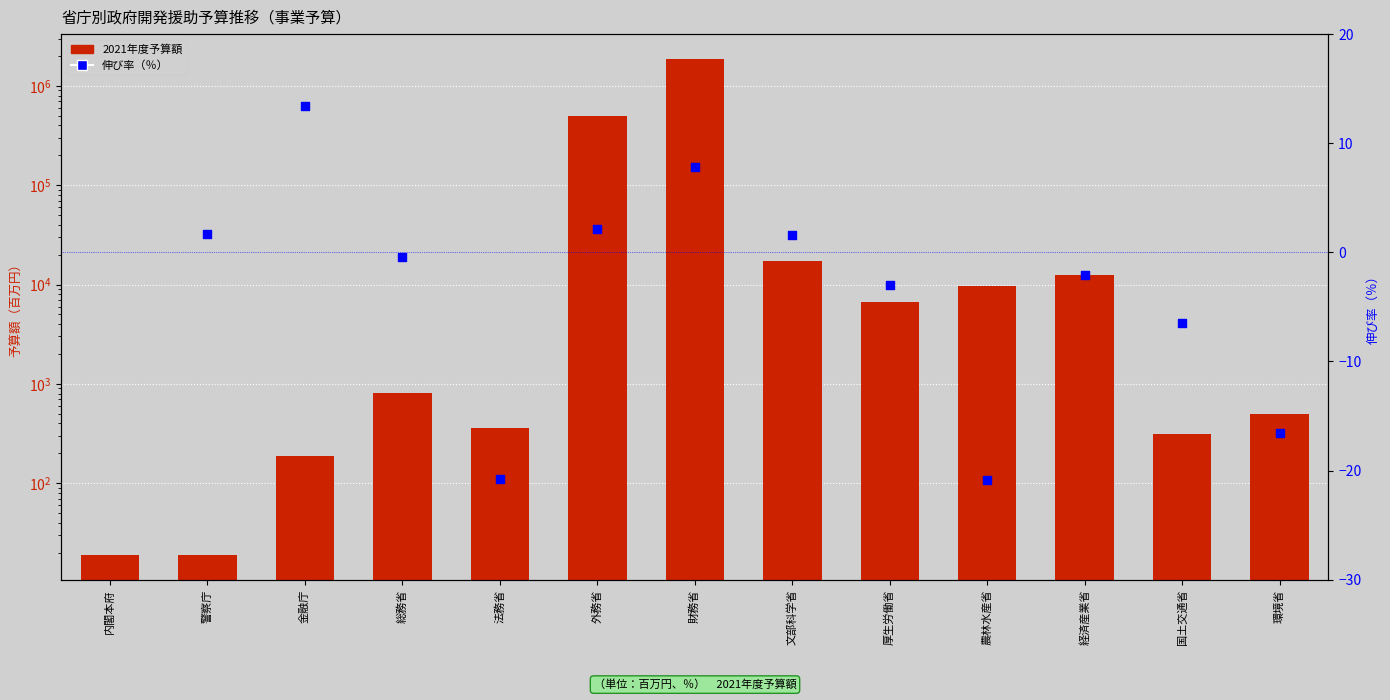

What is the change in value from 内閣本府 to 国土交通省?

+296